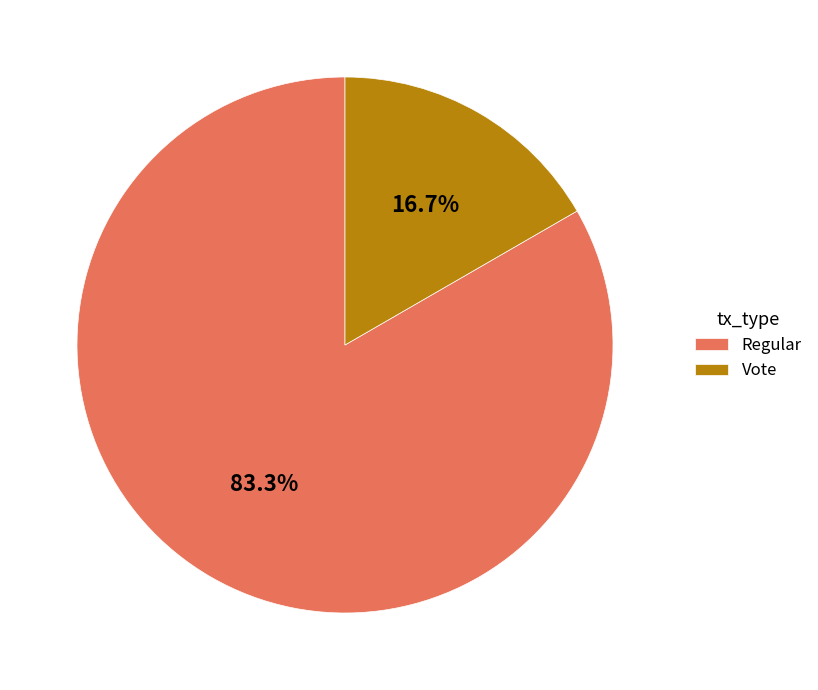

To the nearest percent, what is the difference between the Regular and Vote slice percentages?

67%